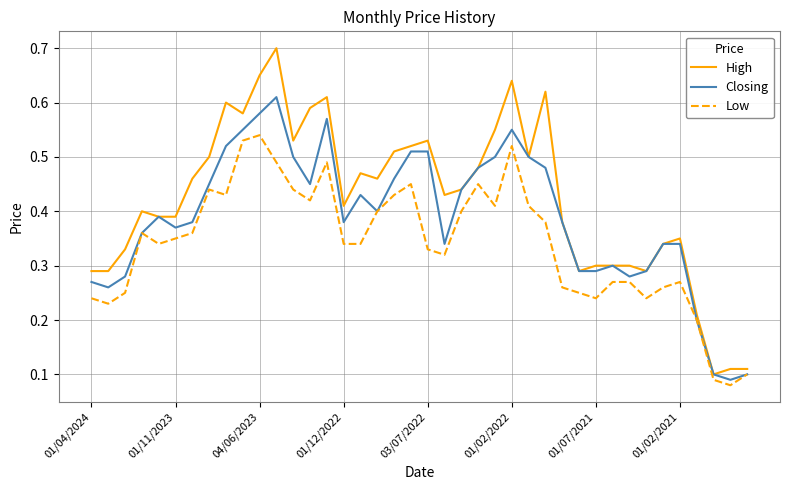

Rank the series by their maximum value, from highest to lowest.

High, Closing, Low